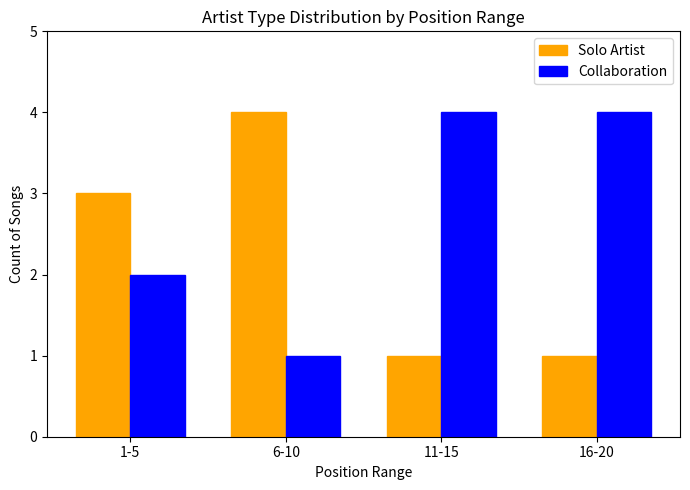

Count the number of categories in the chart.

4